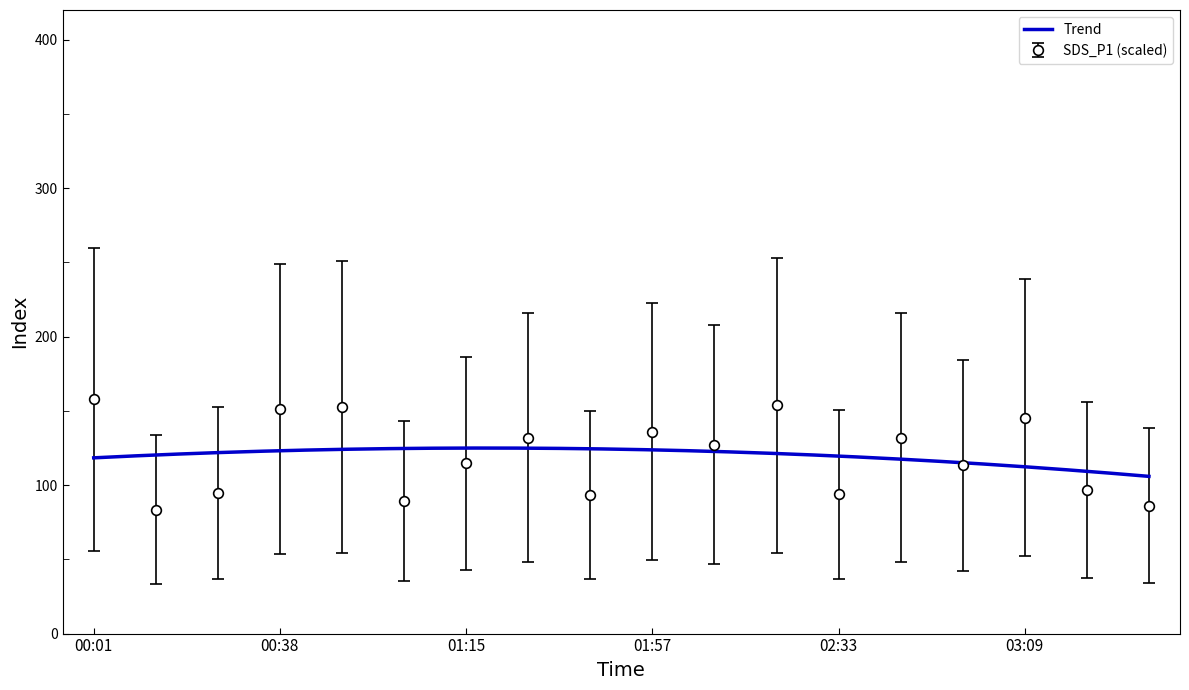

The value at 02:21 is 223.3. True or false?

False